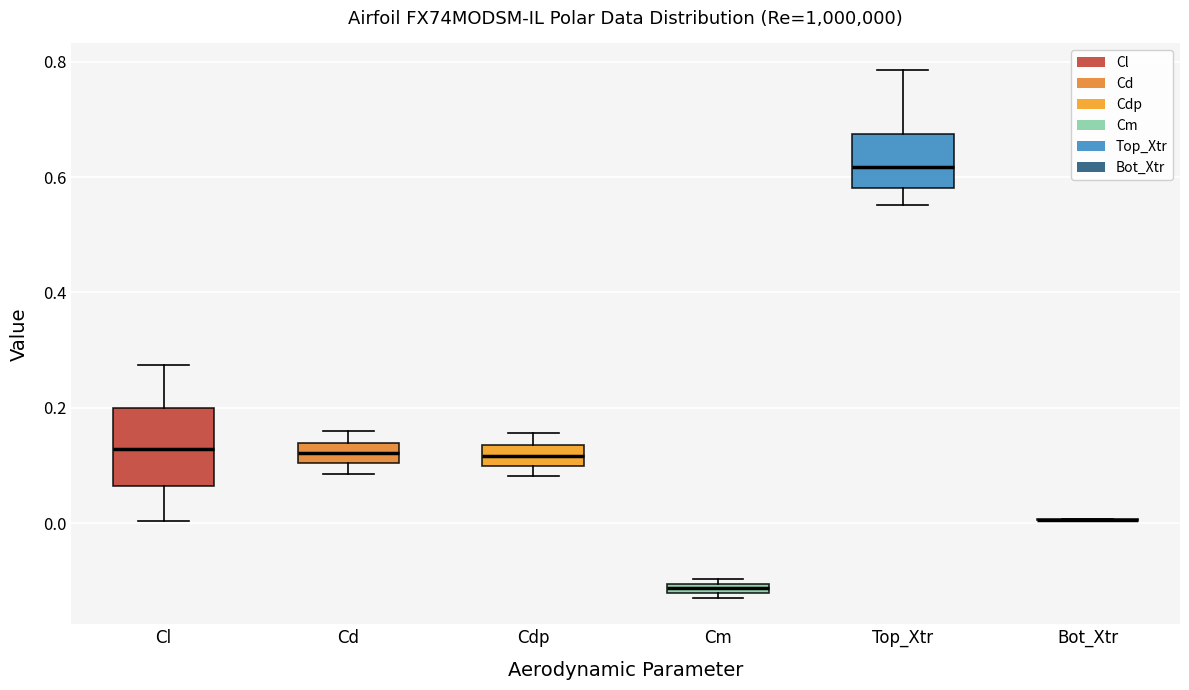

Which box is the tallest, from its lower edge to its upper edge?

Cl